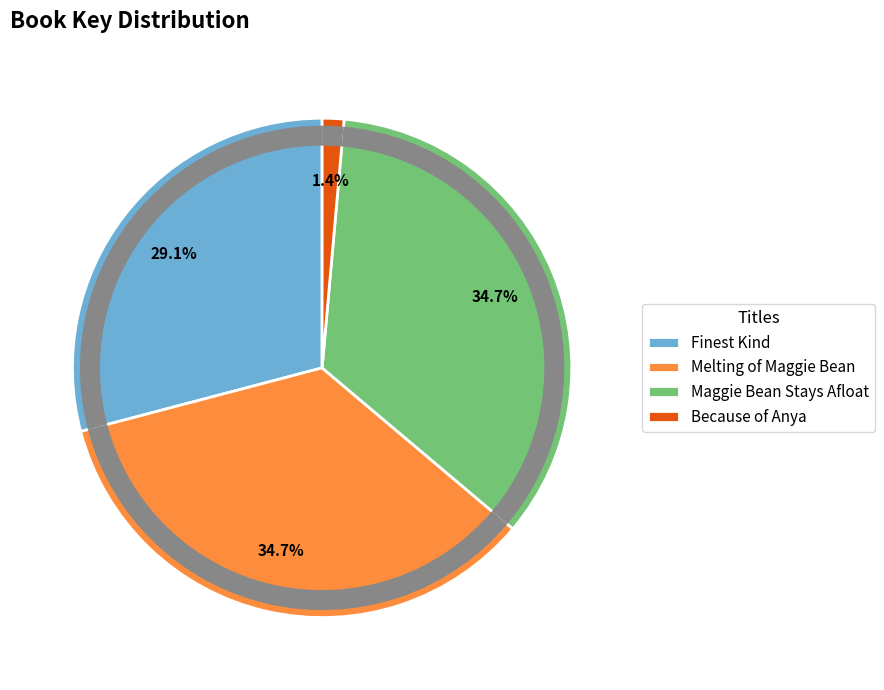

To the nearest percent, what portion does Melting of Maggie Bean represent?

35%